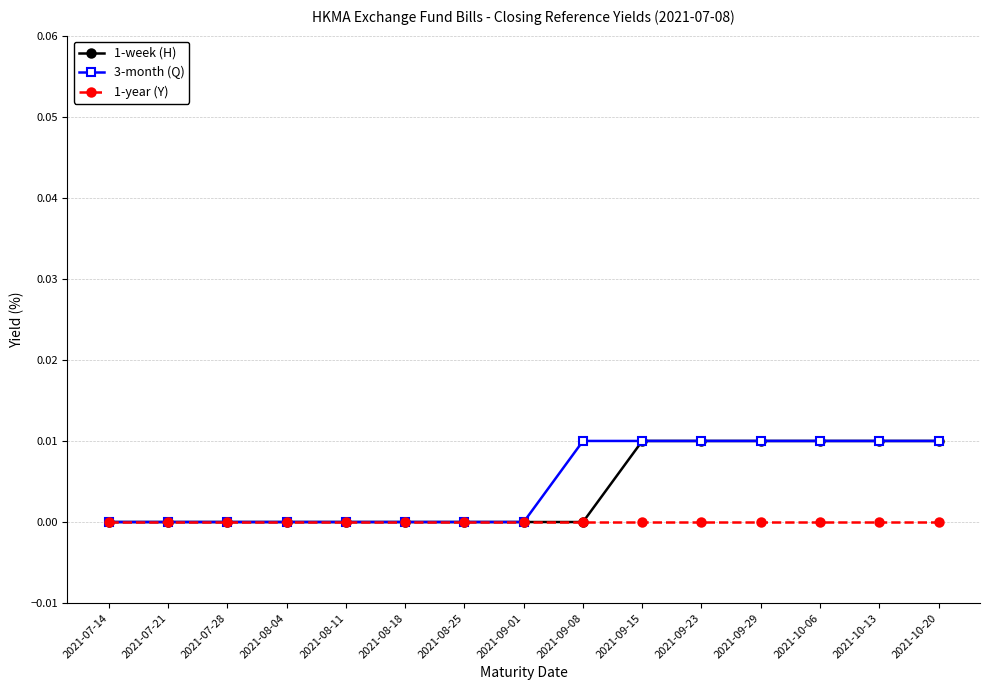

The value of 1-year (Y) at 2021-08-04 is 0.0. True or false?

True